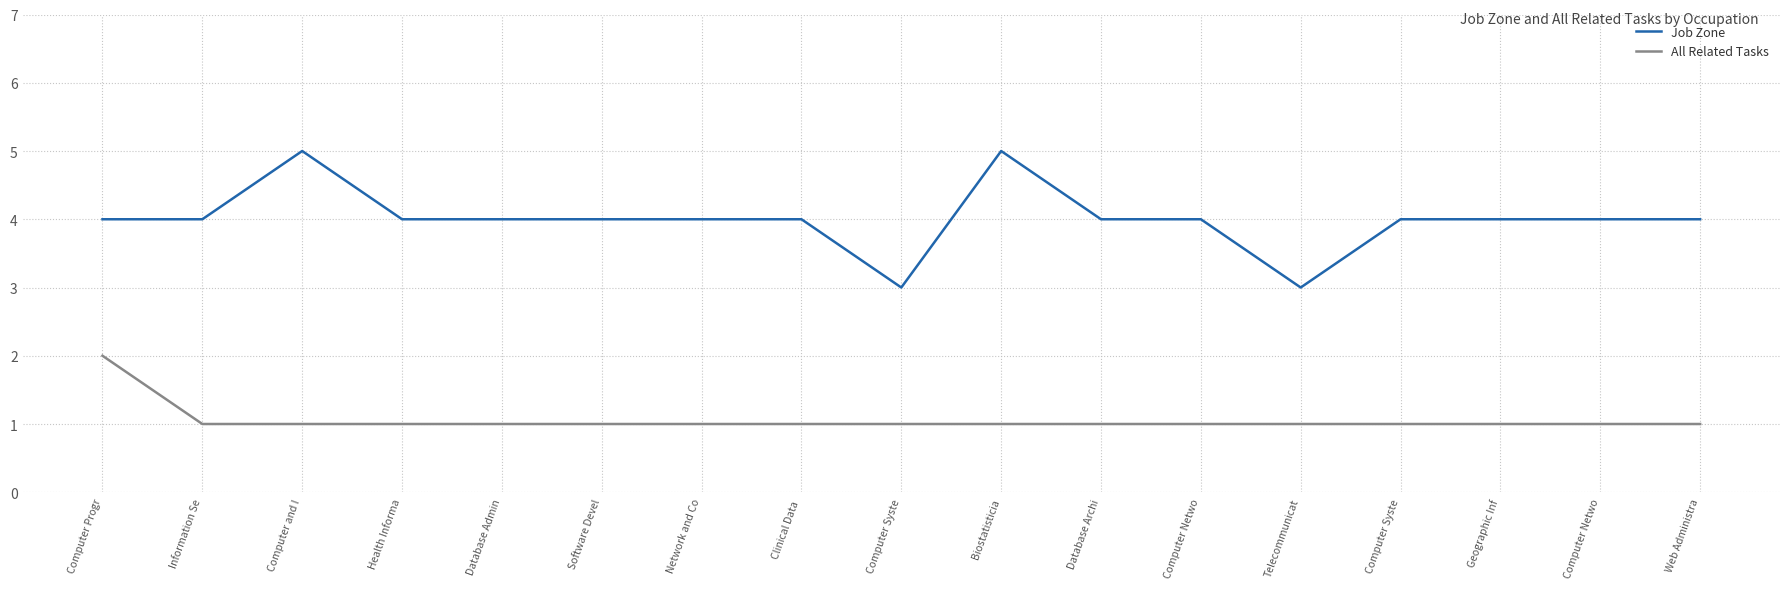

What value does the Job Zone series have at Computer Netwo?

4